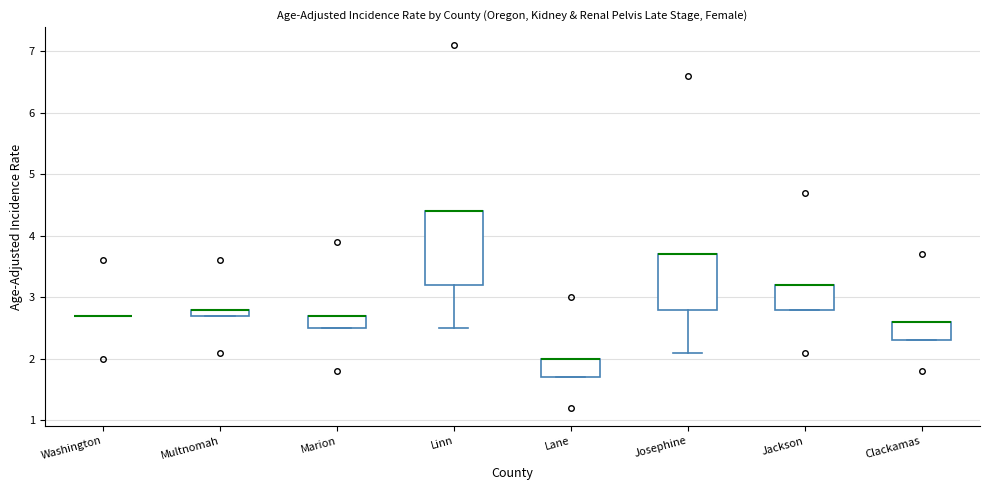

Where is the upper edge of the box for Jackson on the y-axis? The values are not printed on the chart, so give them approximately, as read against the axis.

3.2